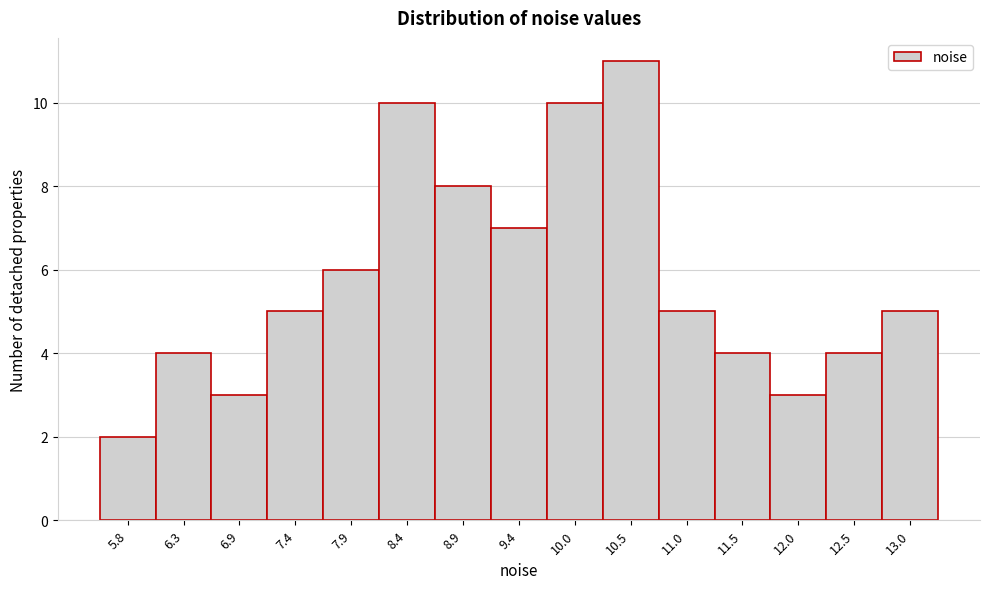

Reading left to right, extract all data points from this chart.

2	4	3	5	6	10	8	7	10	11	5	4	3	4	5